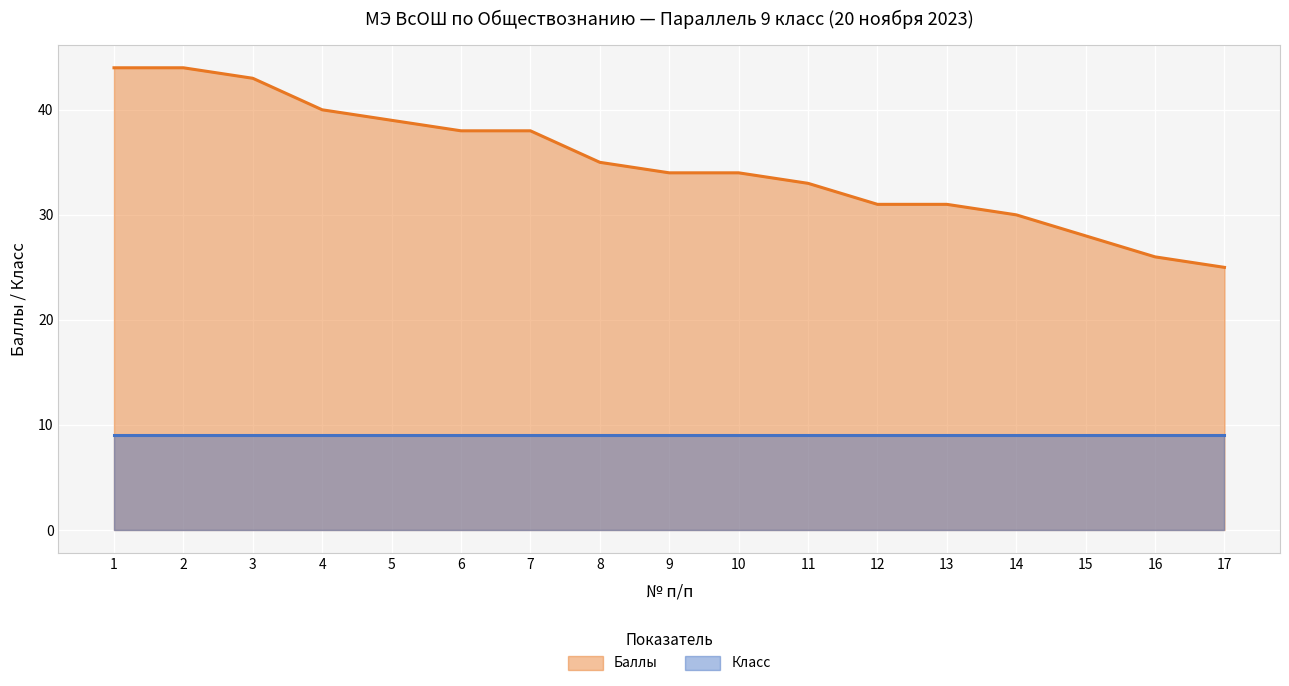

Which category has the highest value across all series?

1